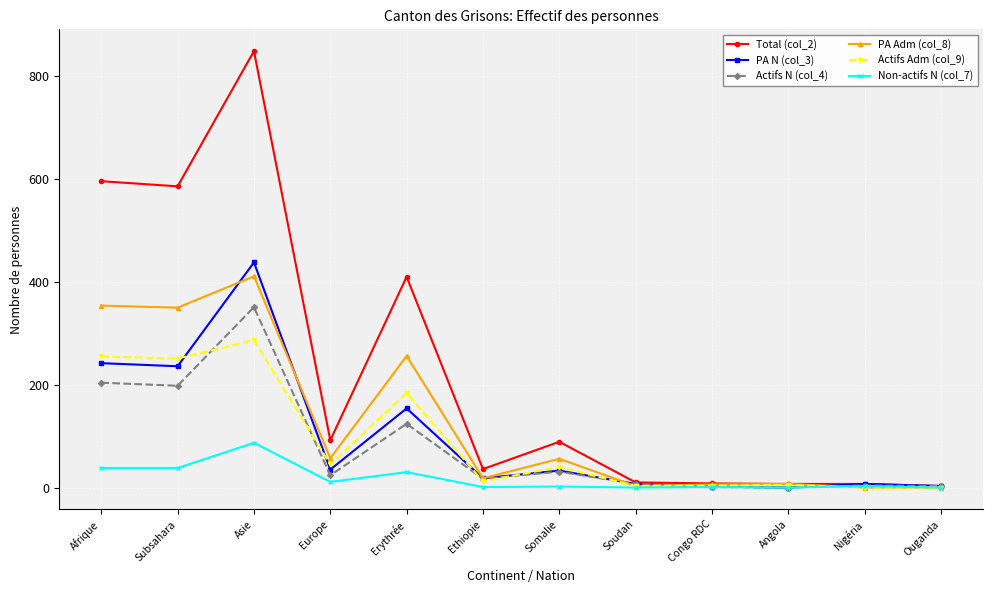

Is it true that PA Adm (col_8) equals 602 at Asie?

False